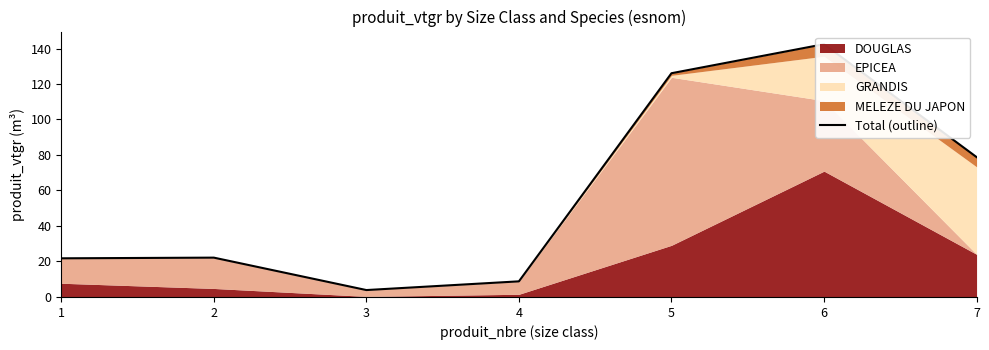

Reading left to right, what are all the values shown in this chart?

21.8	22.2	3.9	8.8	126.1	142.4	78.8